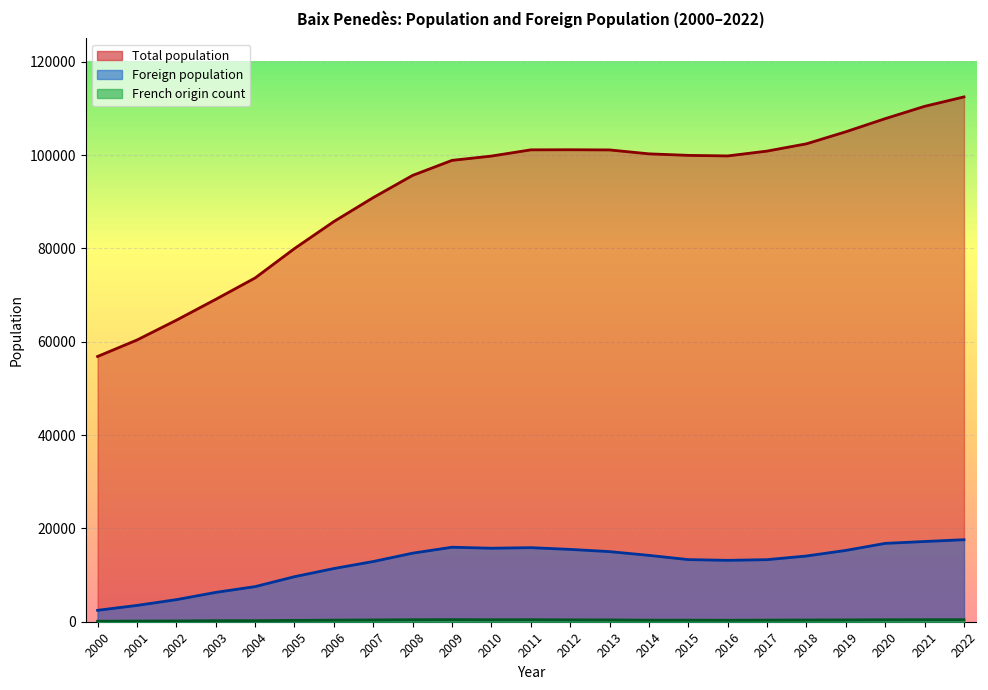

True or false: Total population and Foreign population intersect in this chart.

False